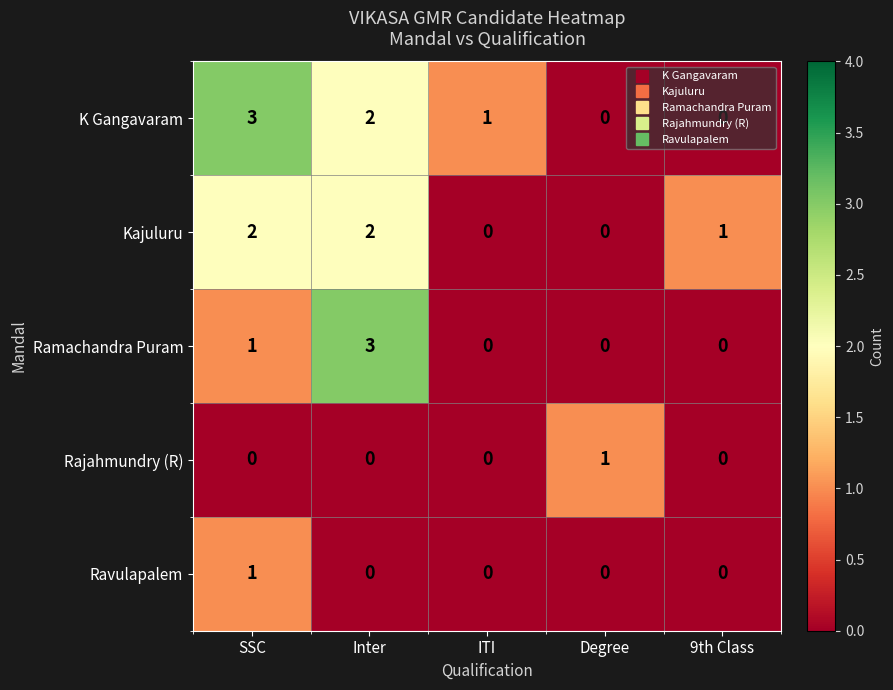

At how many categories does at least one series exceed 2?

2